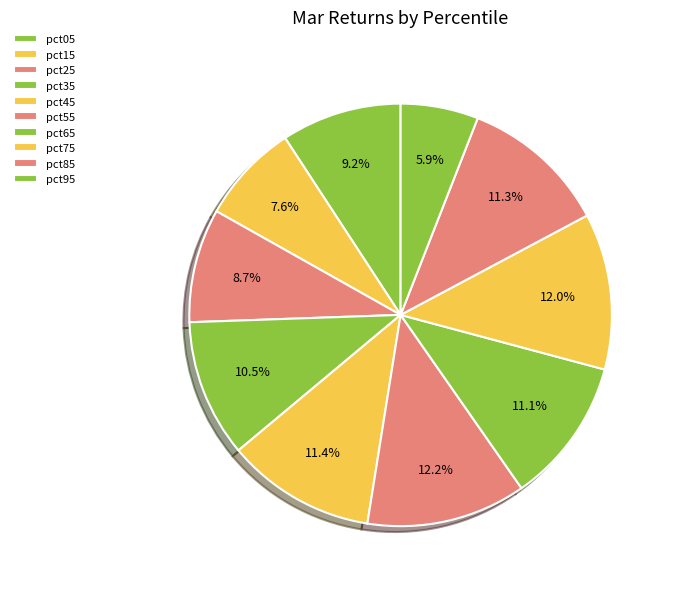

Does any single category account for the majority?

No